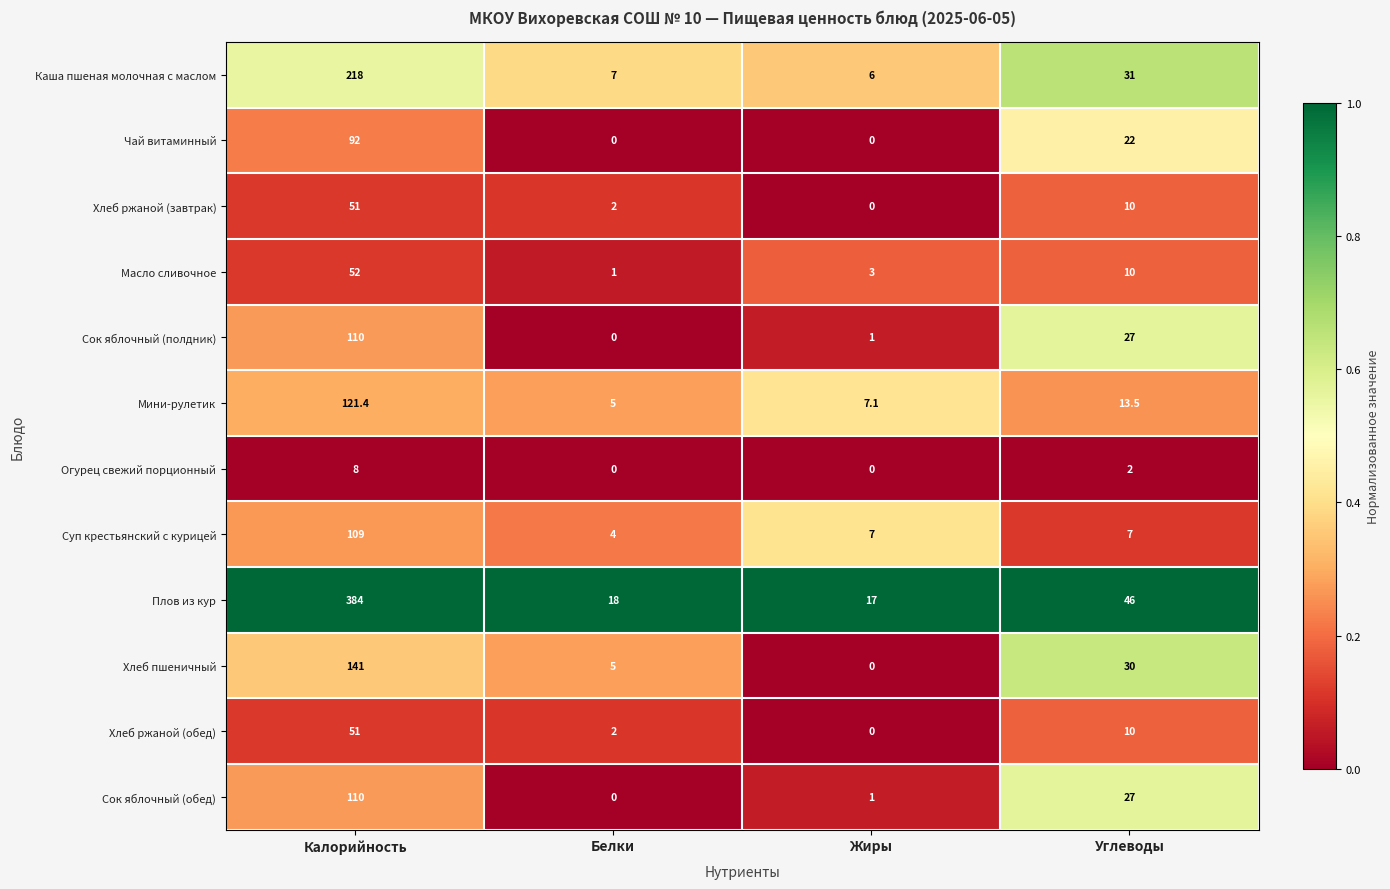

What is the total value across all series at Углеводы?

235.5